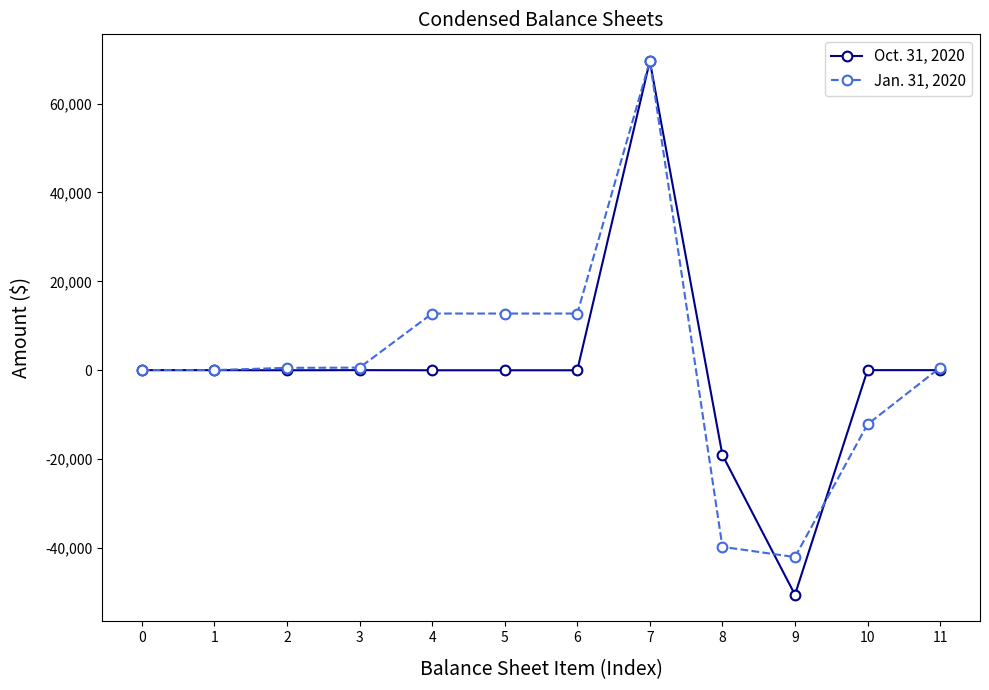

Between 1 and 7, which series saw the biggest shift?

Oct. 31, 2020